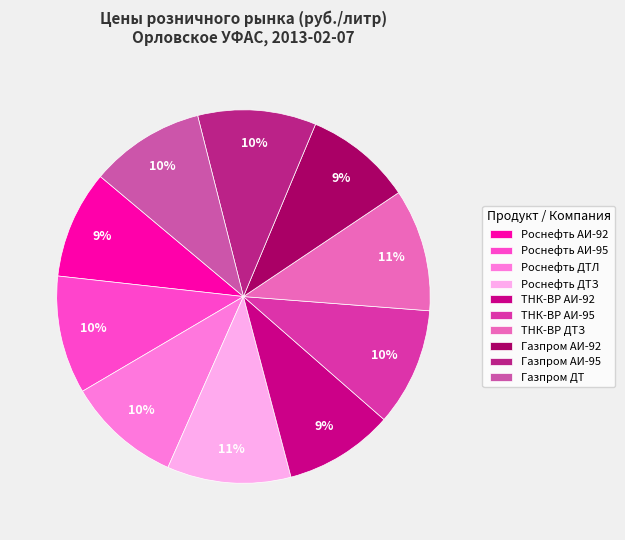

Which has a higher value, ТНК-ВР ДТЗ or Роснефть ДТЛ?

ТНК-ВР ДТЗ